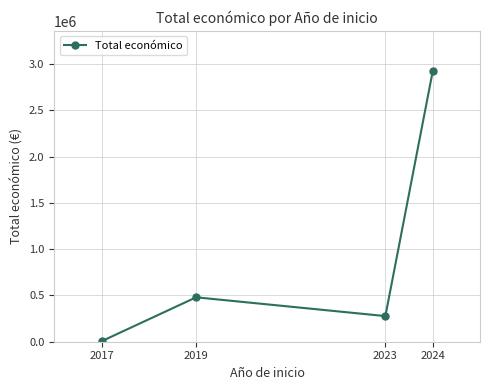

What is the value of the 3rd point from the left?

276794